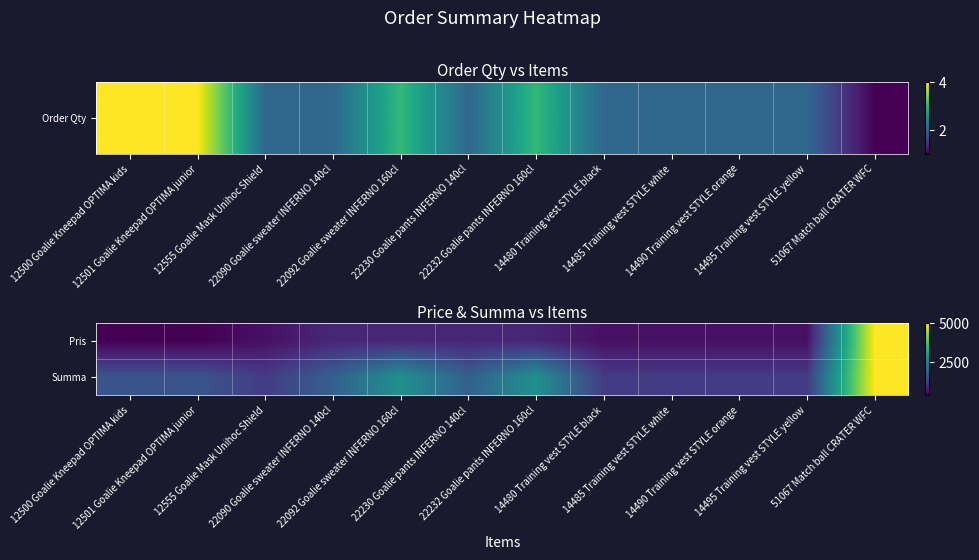

List the series in order of their peak value, highest first.

Pris, Summa